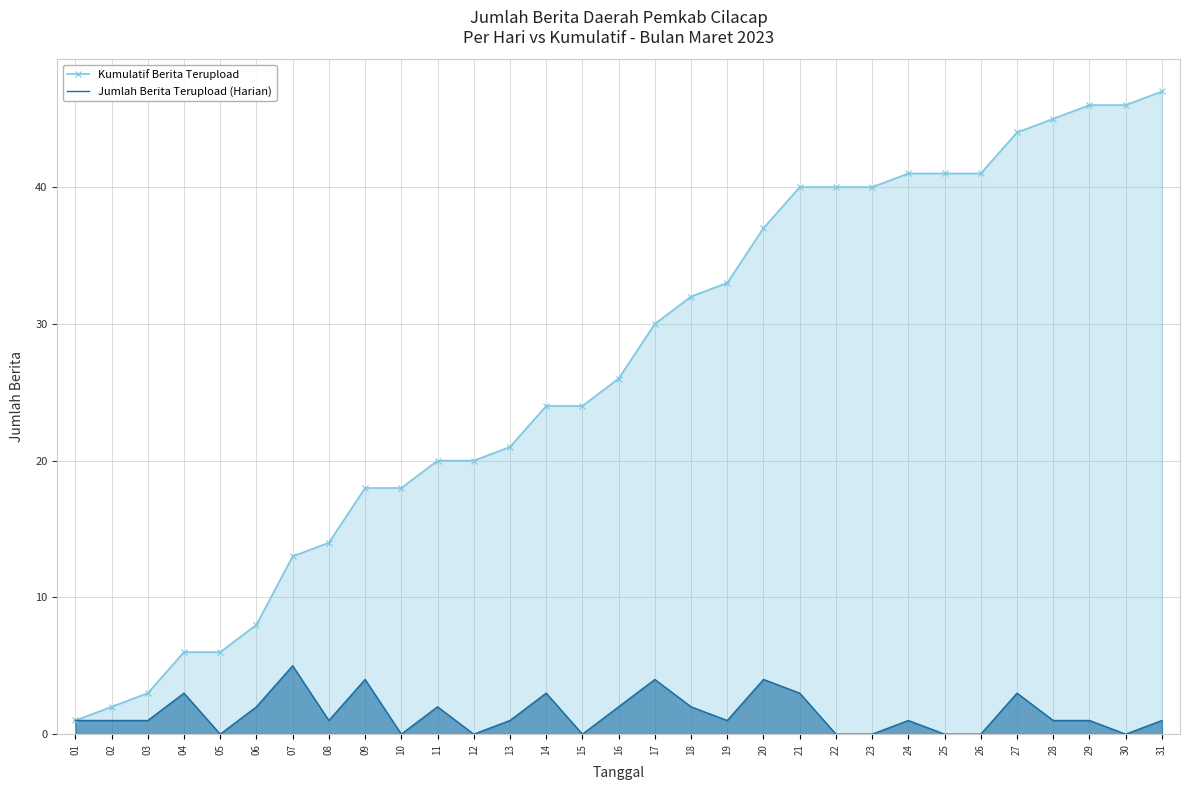

What is the difference between the maximum and second lowest values in the Kumulatif Berita Terupload series?

45